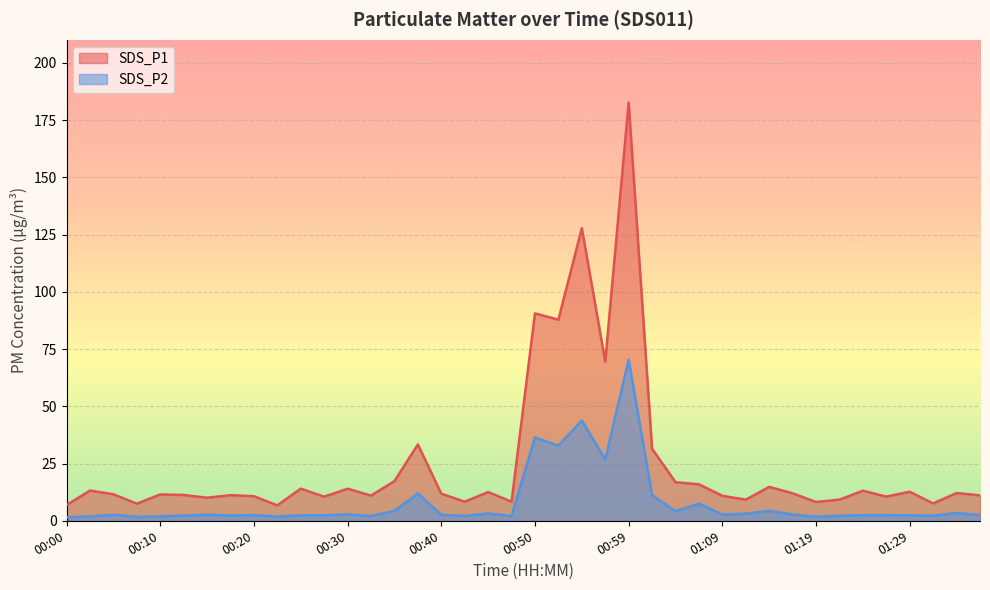

Rank the series by their maximum value, from lowest to highest.

SDS_P2, SDS_P1